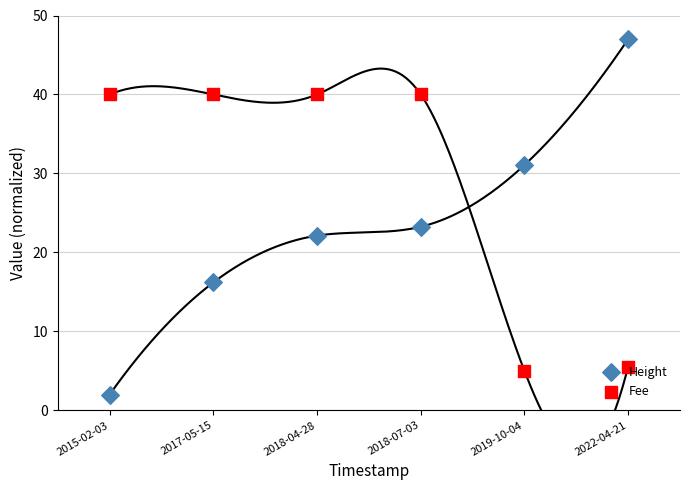

Which series has the largest total across all categories?

Fee